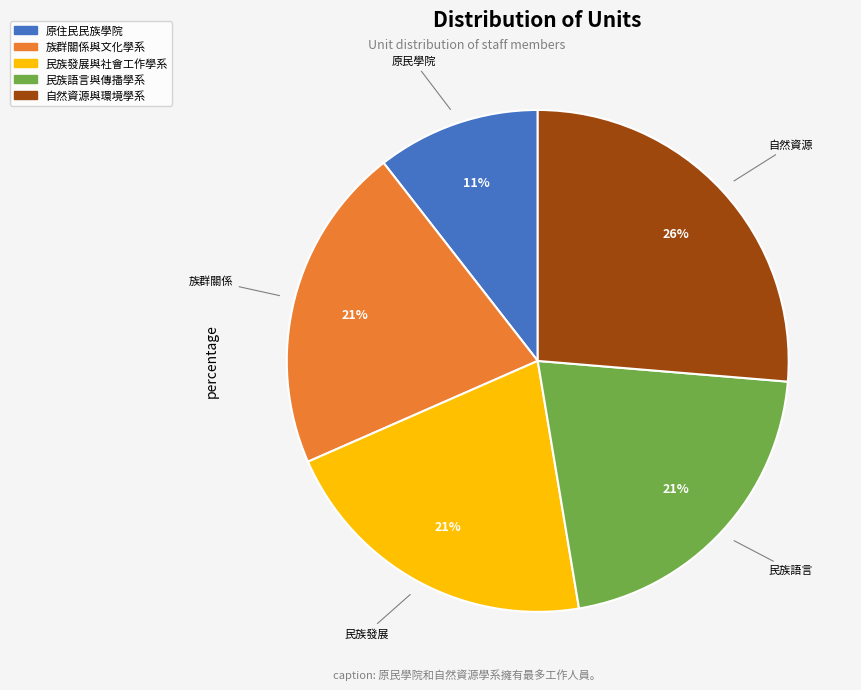

To the nearest percent, what is the average slice percentage?

20%